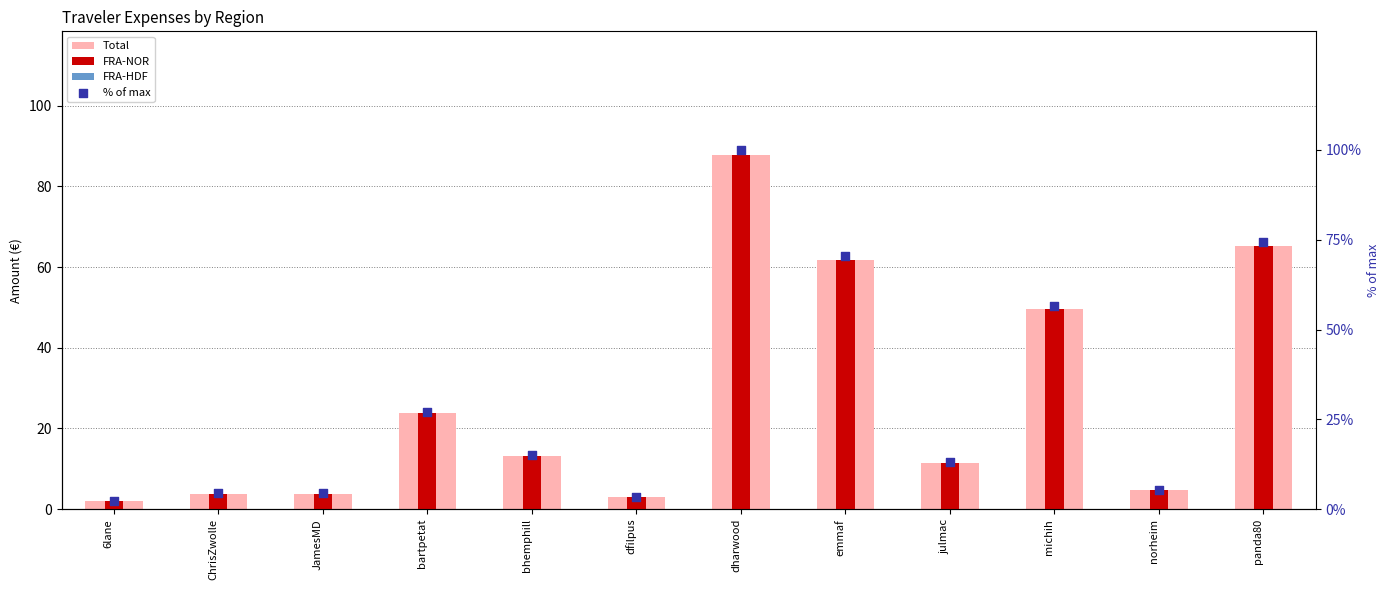

At how many categories does at least one series exceed 41?

4